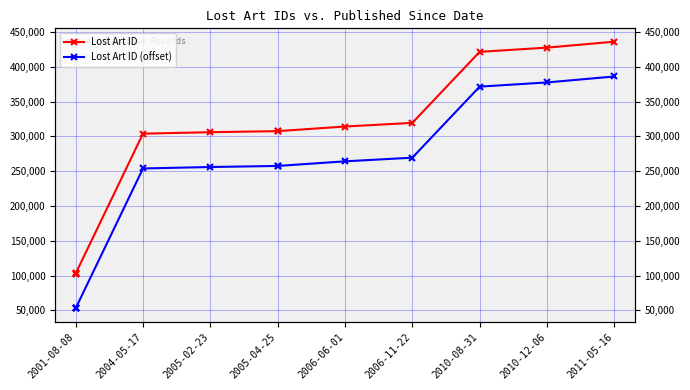

True or false: Lost Art ID (offset) and Lost Art ID intersect in this chart.

False